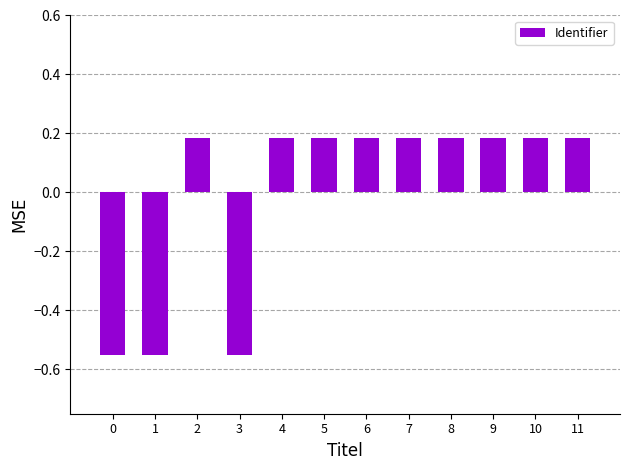

What is the difference between the maximum and minimum values?

0.7